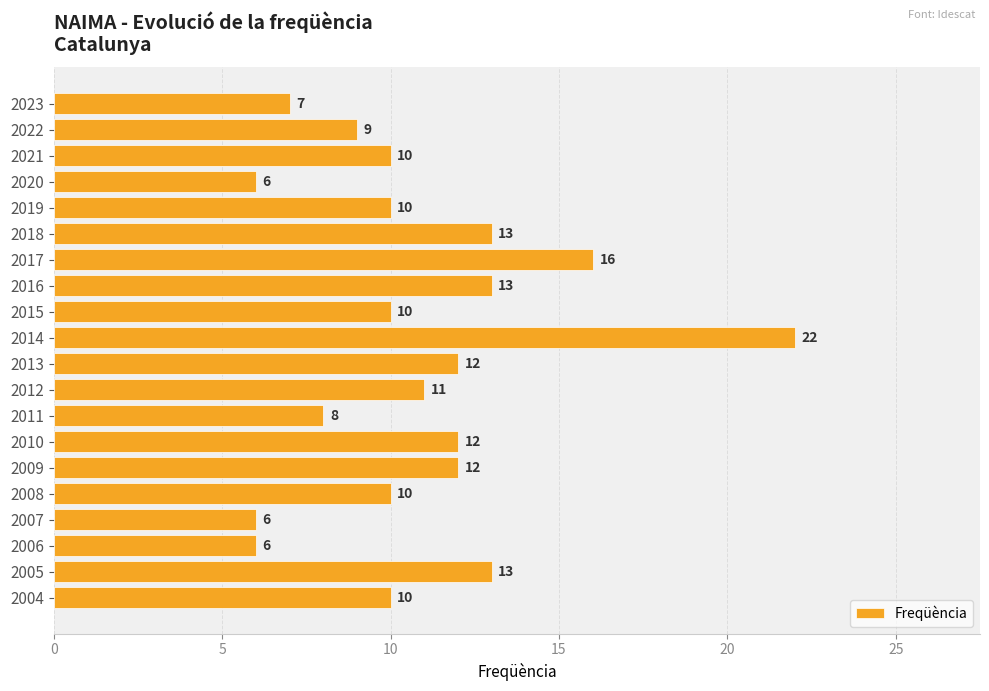

Is it true that the value at 2019 is 10?

True